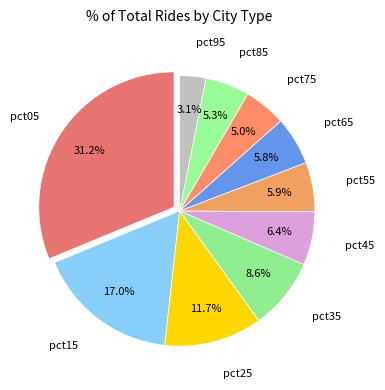

Count the number of slices in the pie.

10